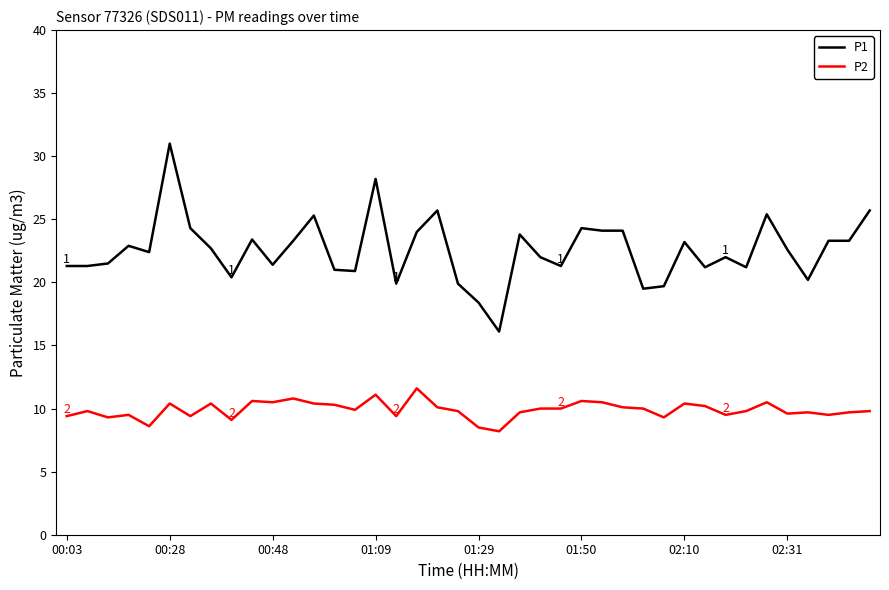

What is the difference between the maximum and minimum values in the P1 series?

14.9